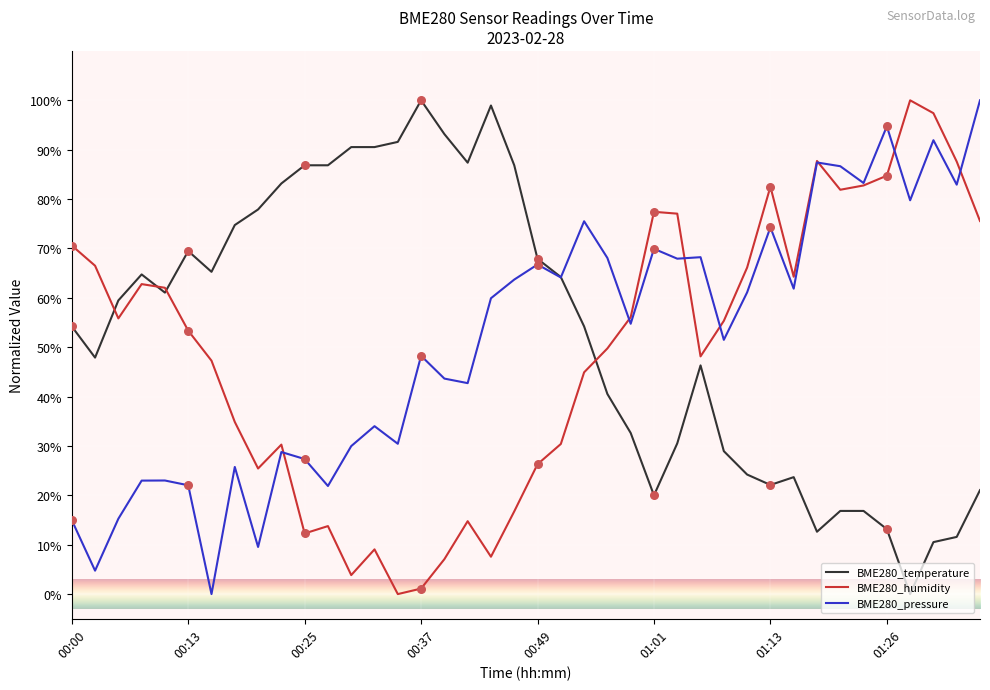

What is the maximum value for BME280_pressure?

100.0